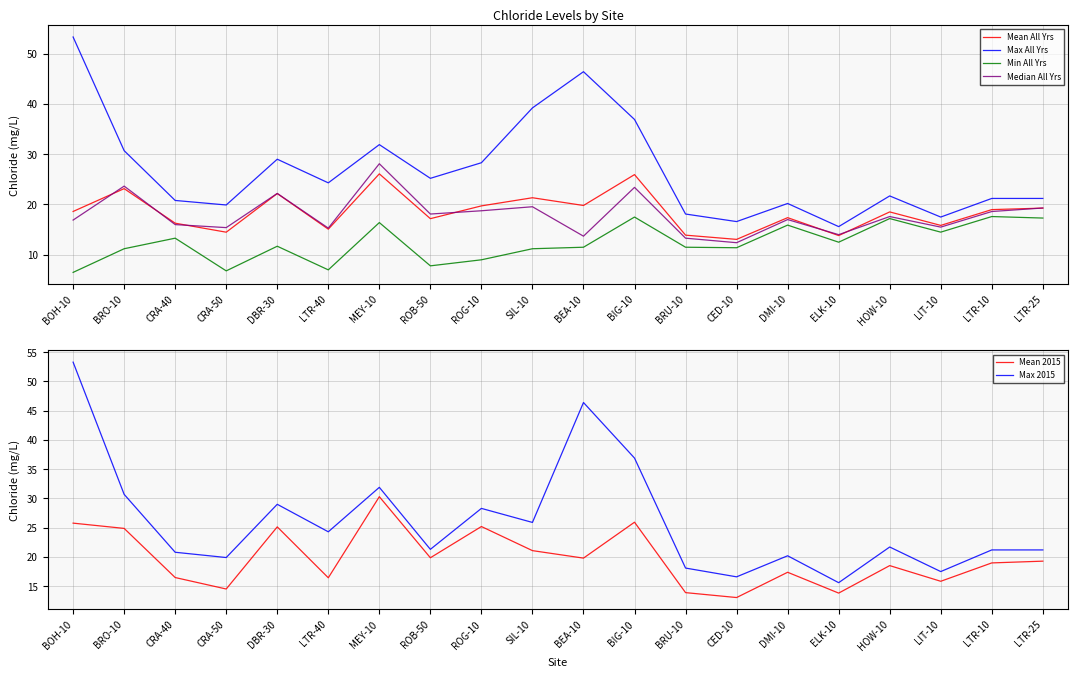

The value of Max Chloride 2015 at HOW-10 is 6.4. True or false?

False